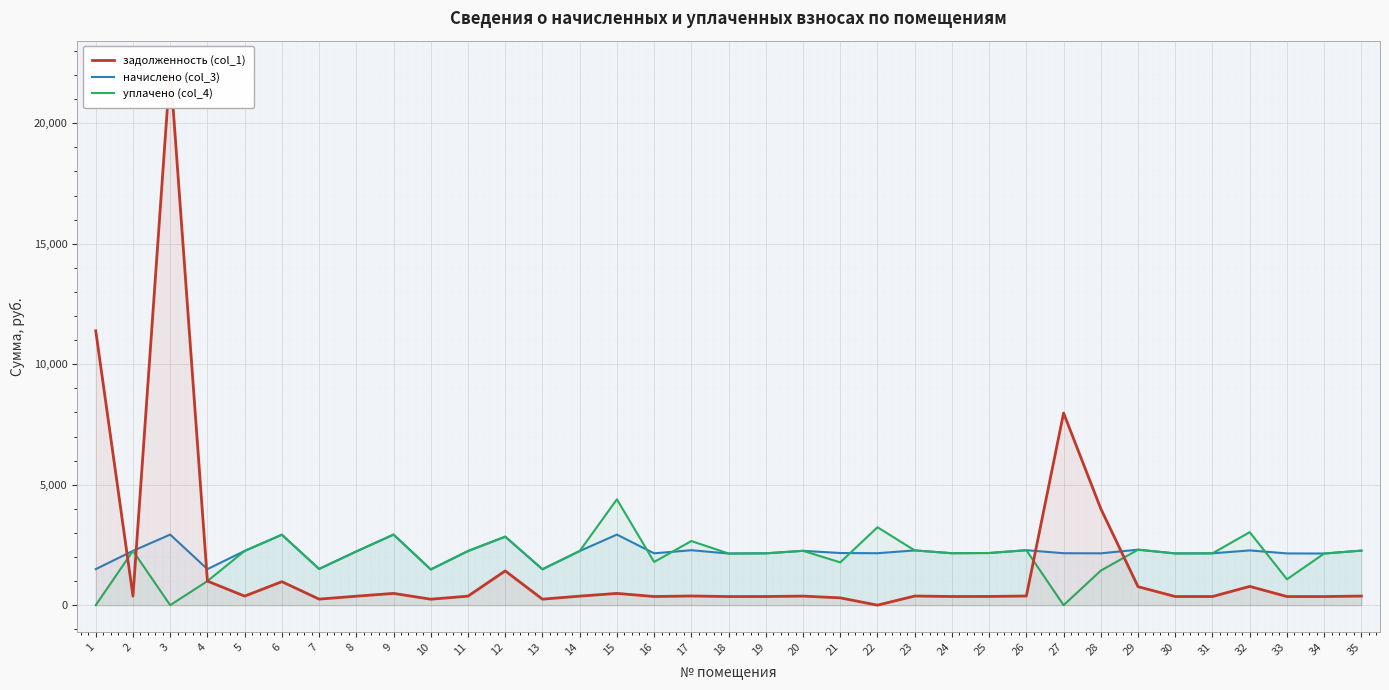

List the series in order of their peak value, lowest first.

начислено (col_3), уплачено (col_4), задолженность (col_1)